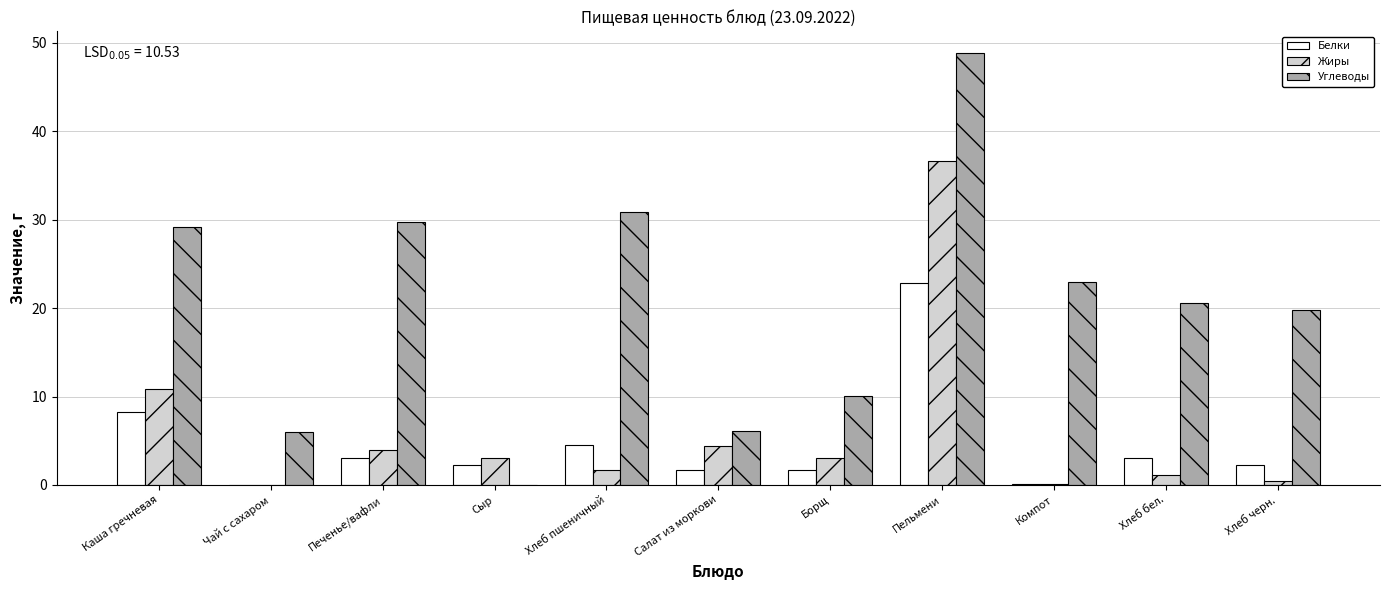

Which label corresponds to the largest value in the chart?

Пельмени